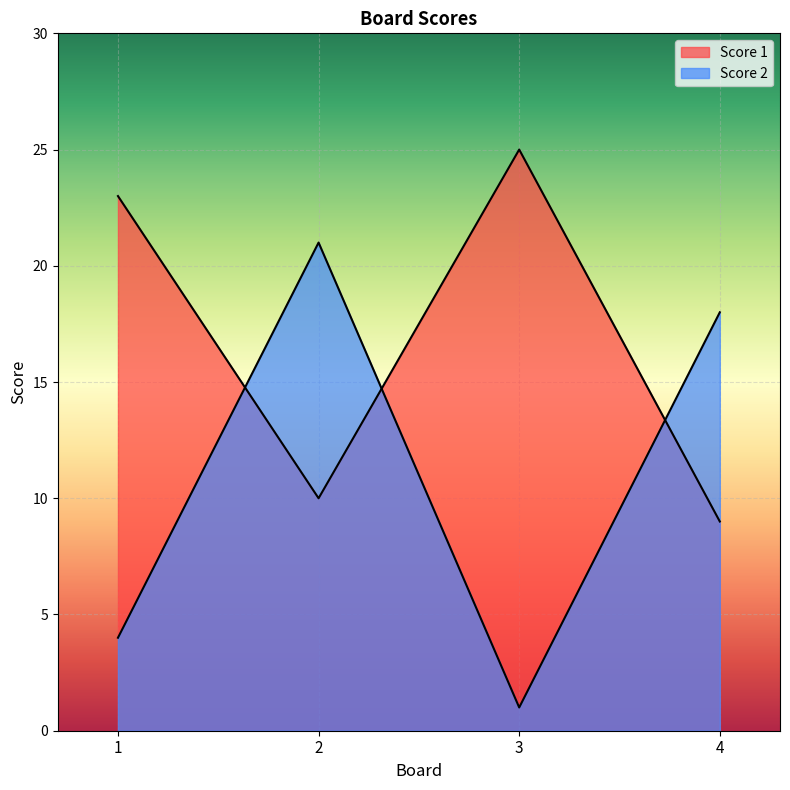

Which series has the largest total across all categories?

Score 1